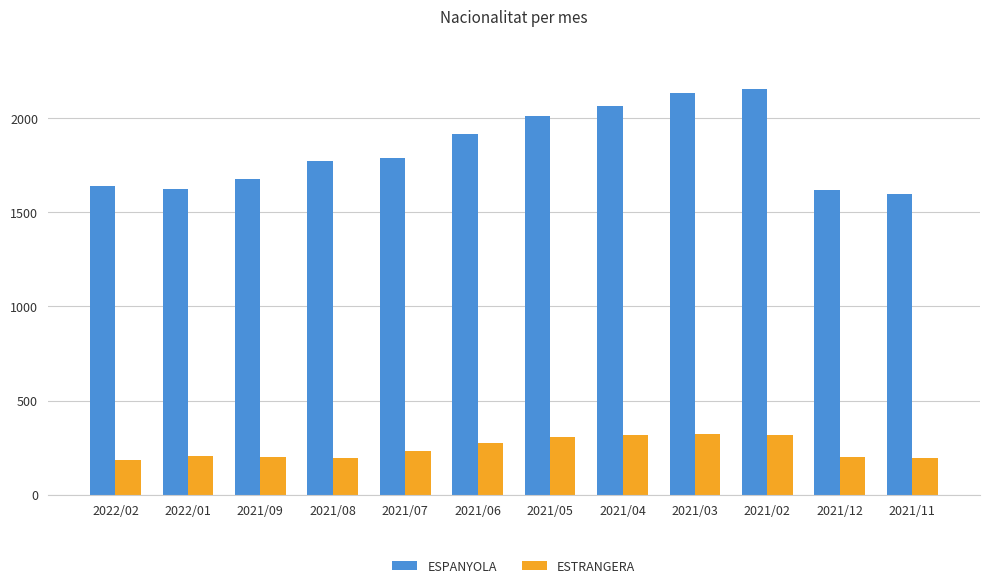

Are the bars horizontal?

No